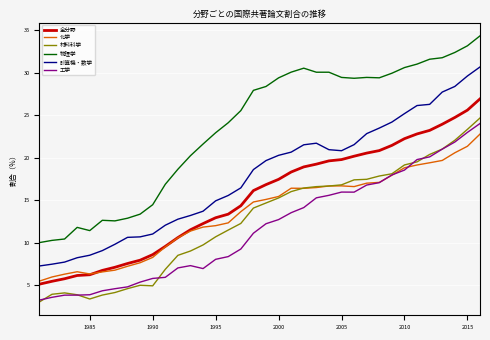

Which series has the largest total across all categories?

物理学